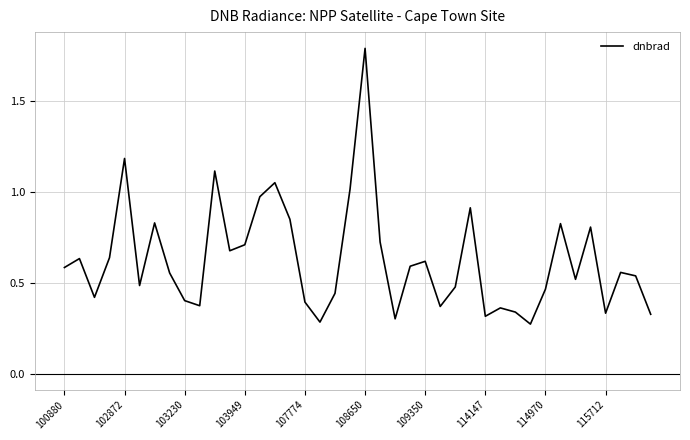

What is the difference between the maximum and minimum values?

1.5